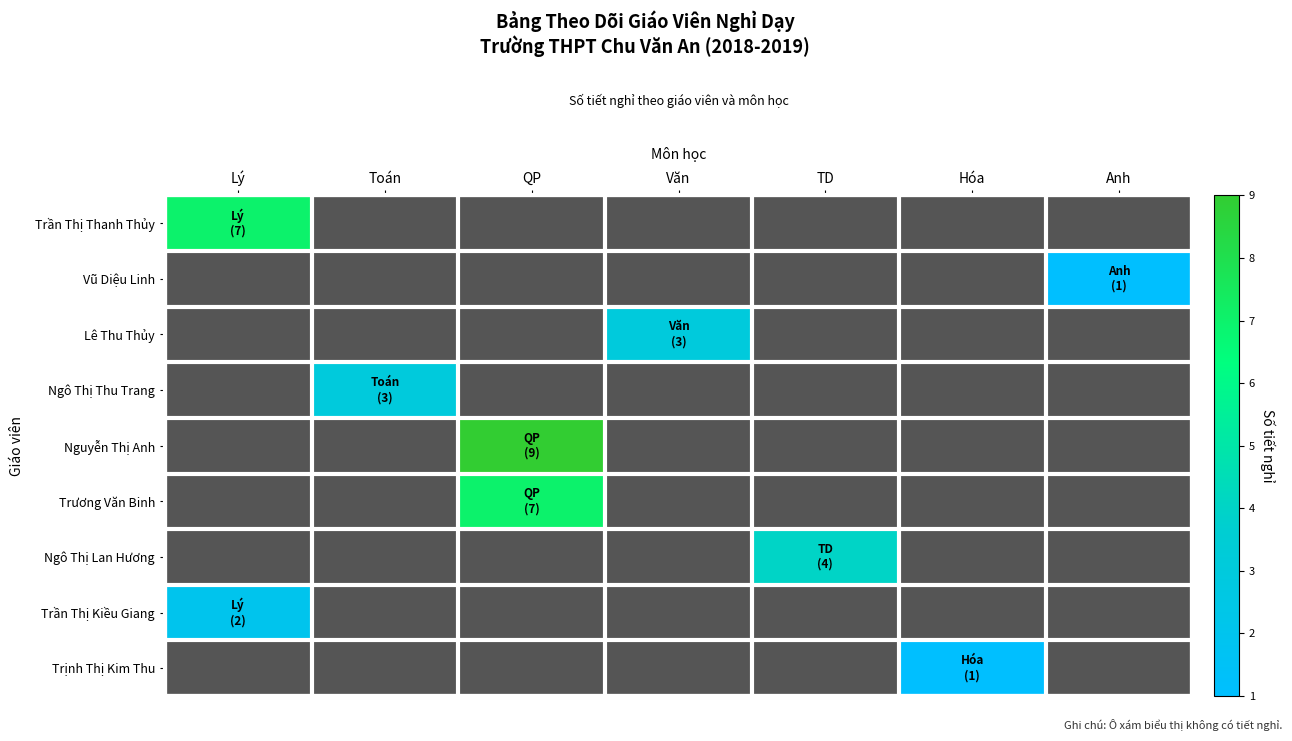

The Nguyễn Thị Anh series shows 9.0 at QP. True or false?

True